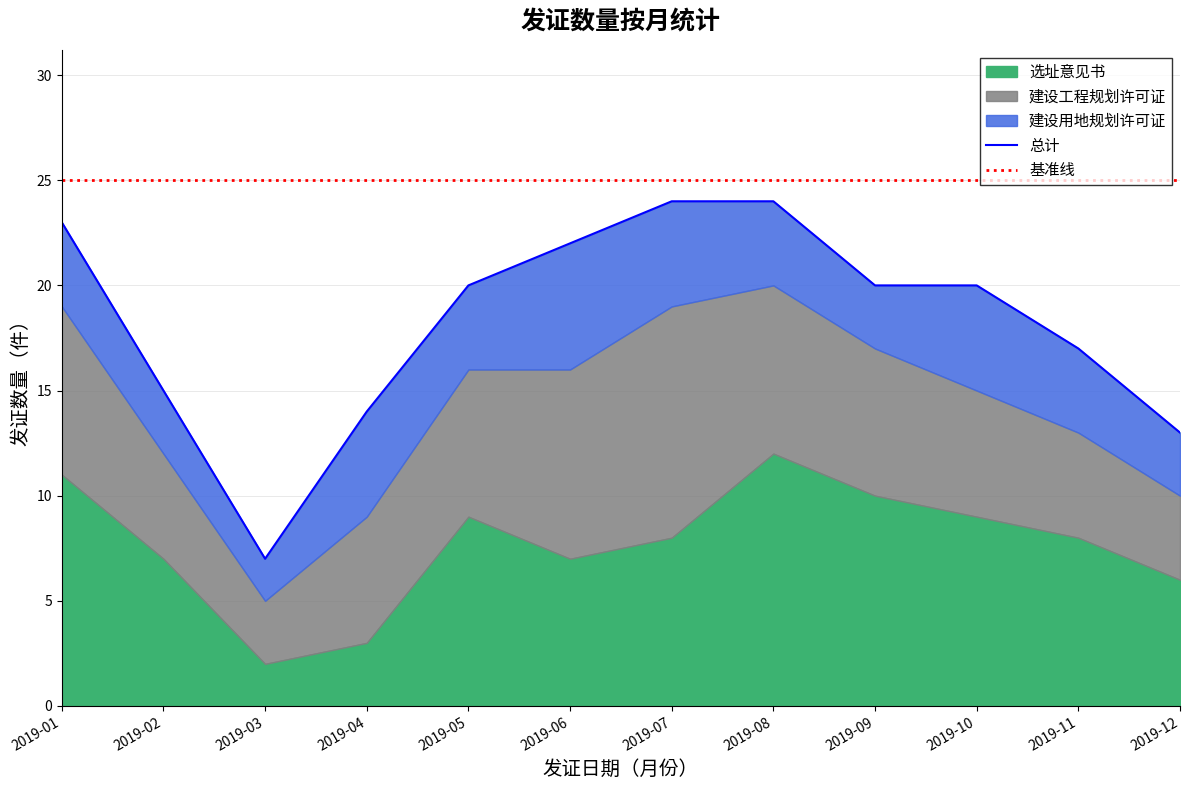

True or false: 选址意见书 and 建设用地规划许可证 cross at least once.

True